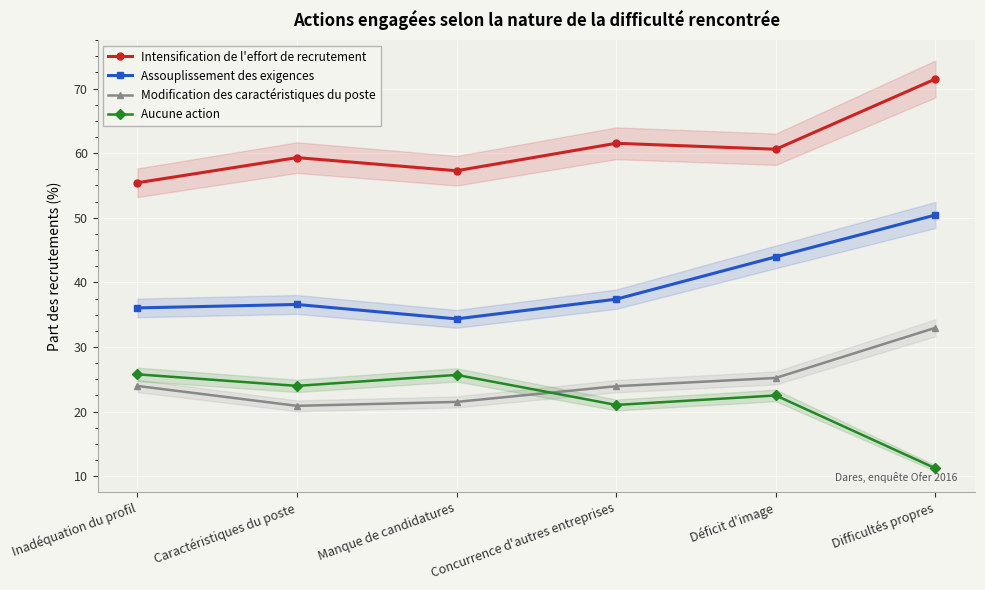

True or false: Modification des caractéristiques du poste and Assouplissement des exigences cross at least once.

False